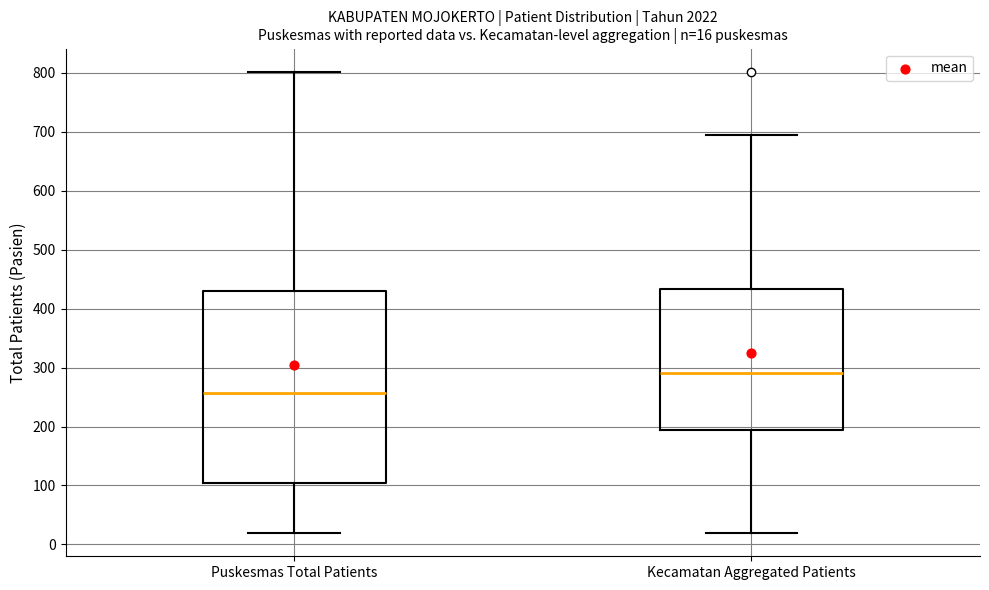

Which box has the lowest median line?

Puskesmas Total Patients